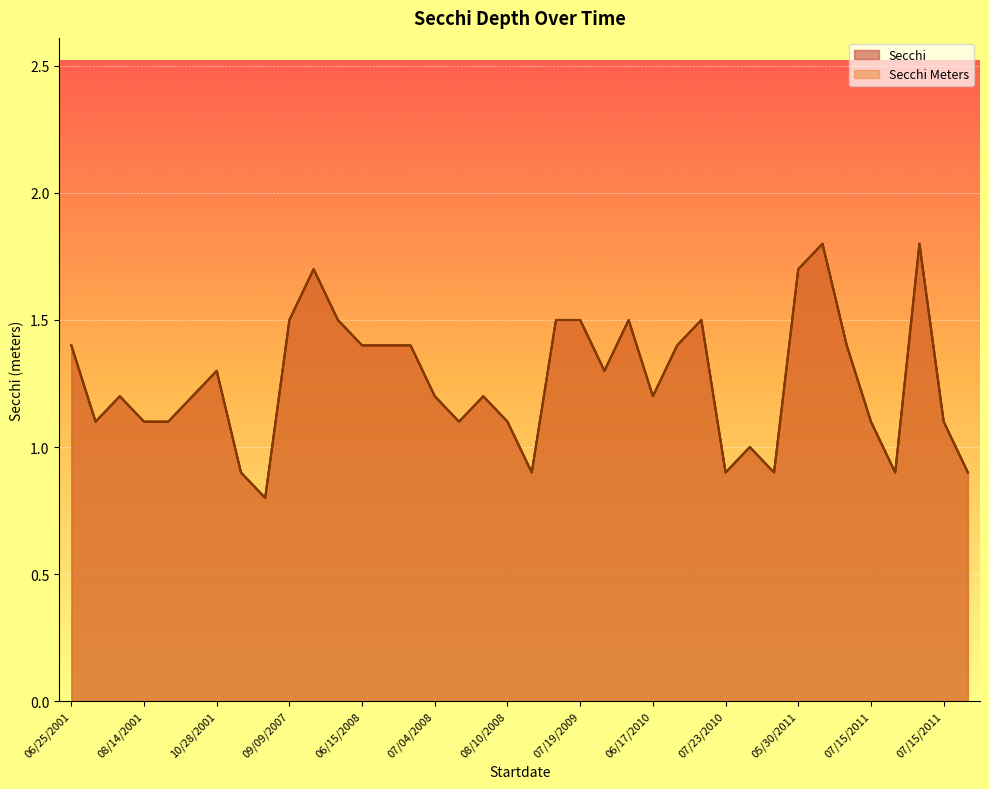

Between 05/26/2008 and 09/01/2008, which series saw the biggest shift?

Secchi